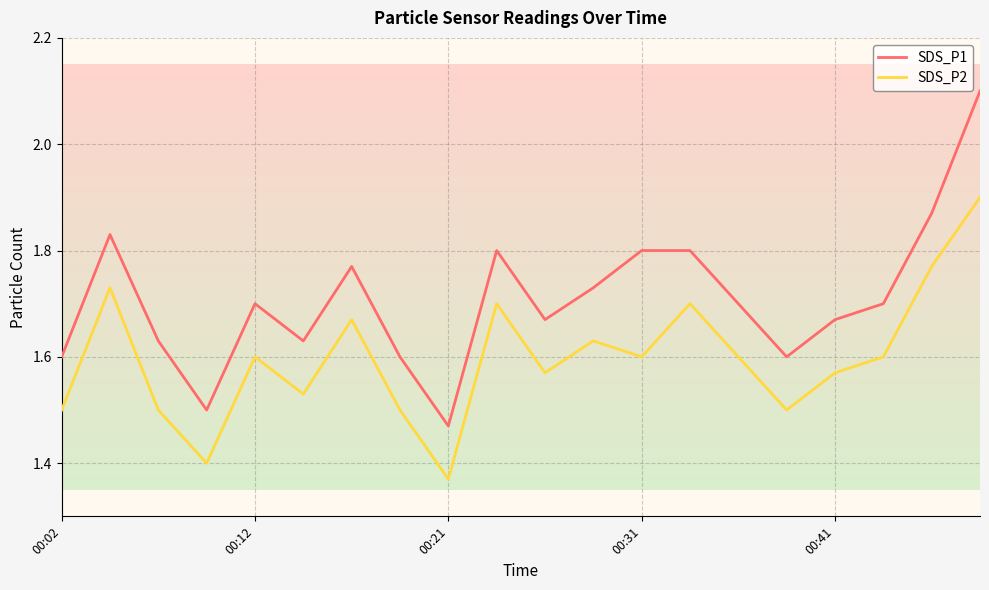

How many lines are shown in the chart?

2